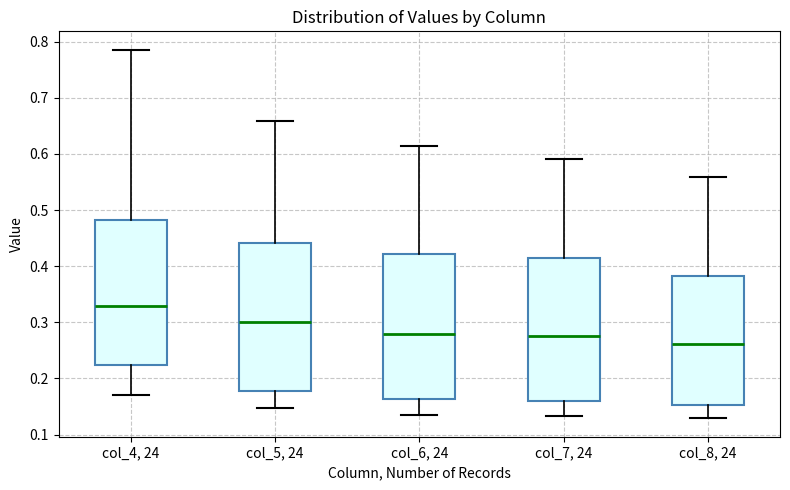

Reading left to right, transcribe this box plot: for each box, give where its median line is, the range the box spans, and where its two whiskers end, as read against the y-axis. The values are not printed on the chart, so give them approximately, as read against the axis.

col_4, 24: median 0.33, box 0.22 to 0.48, whiskers 0.17 to 0.79
col_5, 24: median 0.30, box 0.18 to 0.44, whiskers 0.15 to 0.66
col_6, 24: median 0.28, box 0.16 to 0.42, whiskers 0.14 to 0.61
col_7, 24: median 0.28, box 0.16 to 0.41, whiskers 0.13 to 0.59
col_8, 24: median 0.26, box 0.15 to 0.38, whiskers 0.13 to 0.56